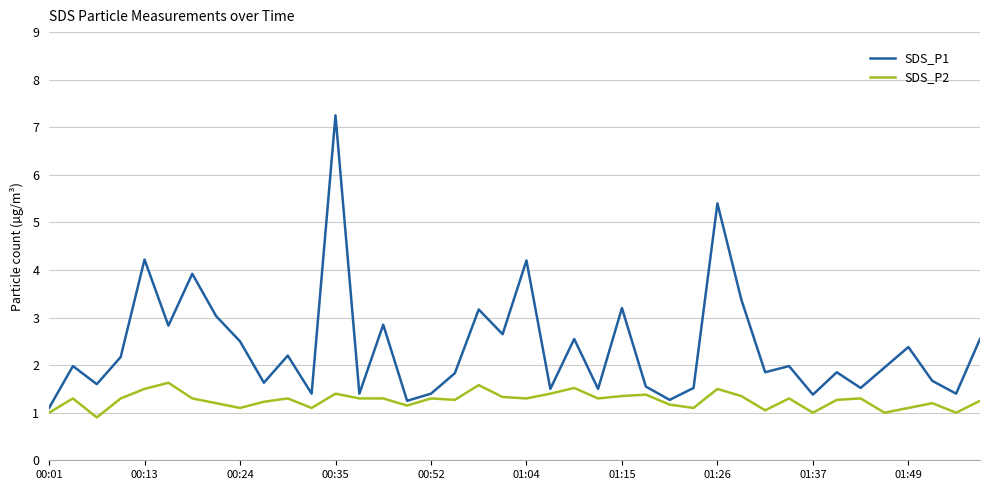

What is the highest value of the SDS_P2 series?

1.6